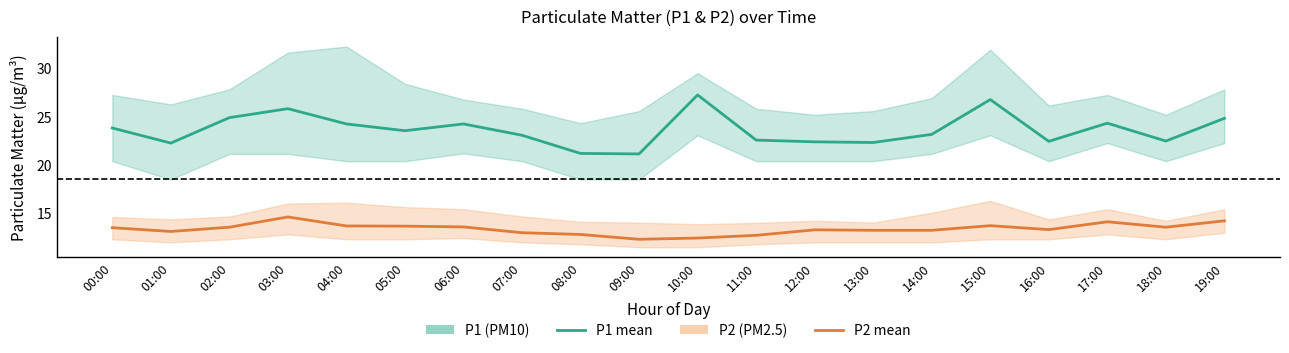

What is the value of the P1 (PM10) mean point at the 8th from the left?

23.1